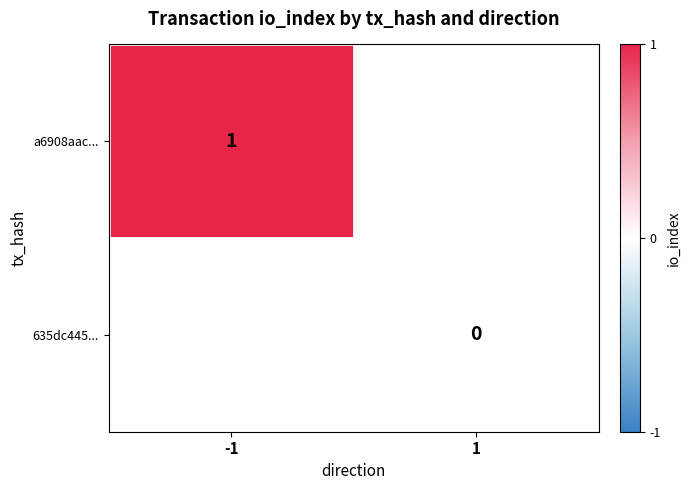

The value of a6908aac... at -1 is 2. True or false?

False